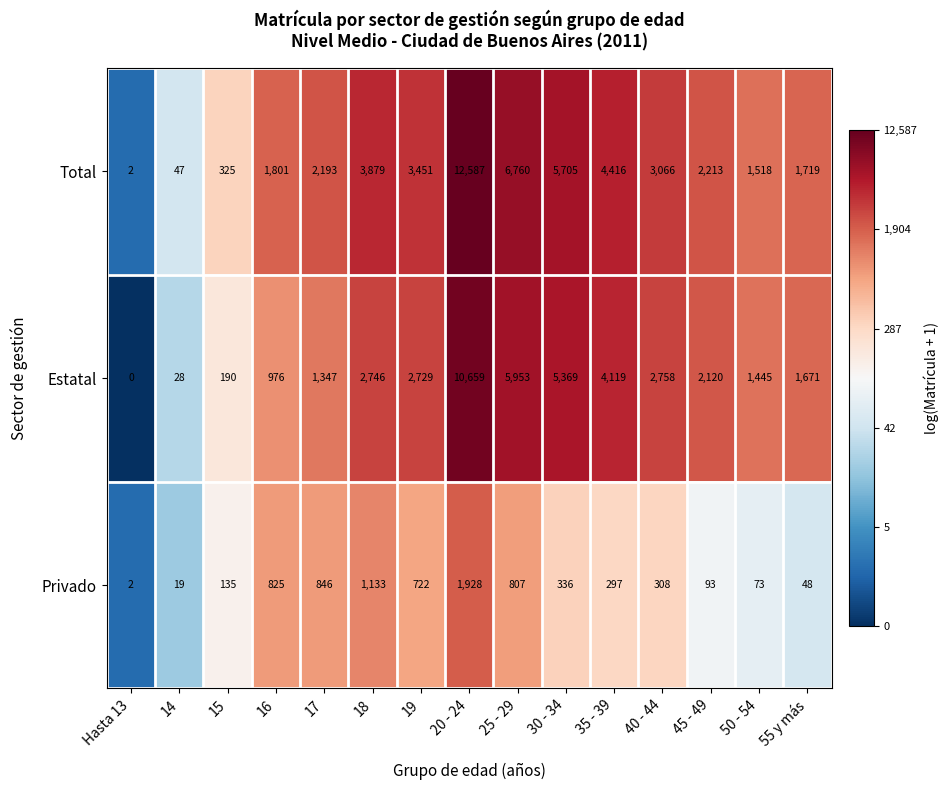

Rank the series at 16 from highest to lowest value.

Total, Estatal, Privado